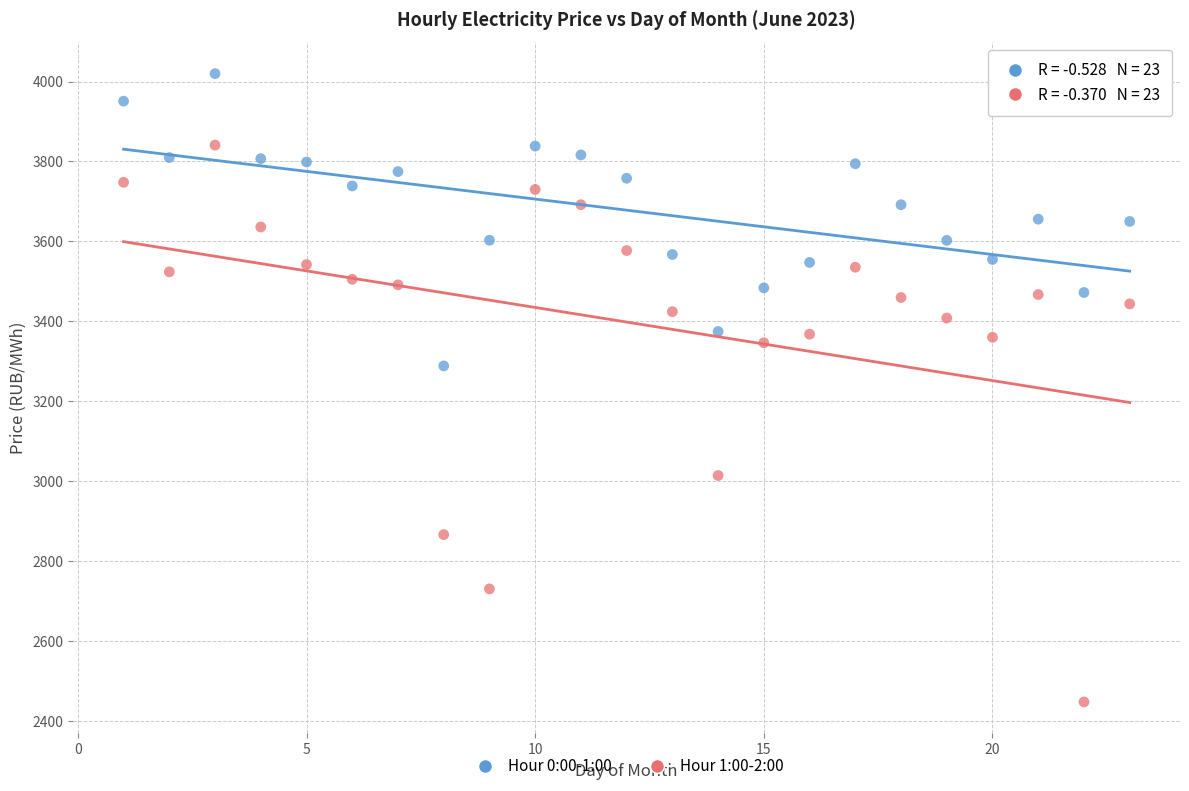

Which series contains the highest Y value?

Hour 0:00-1:00